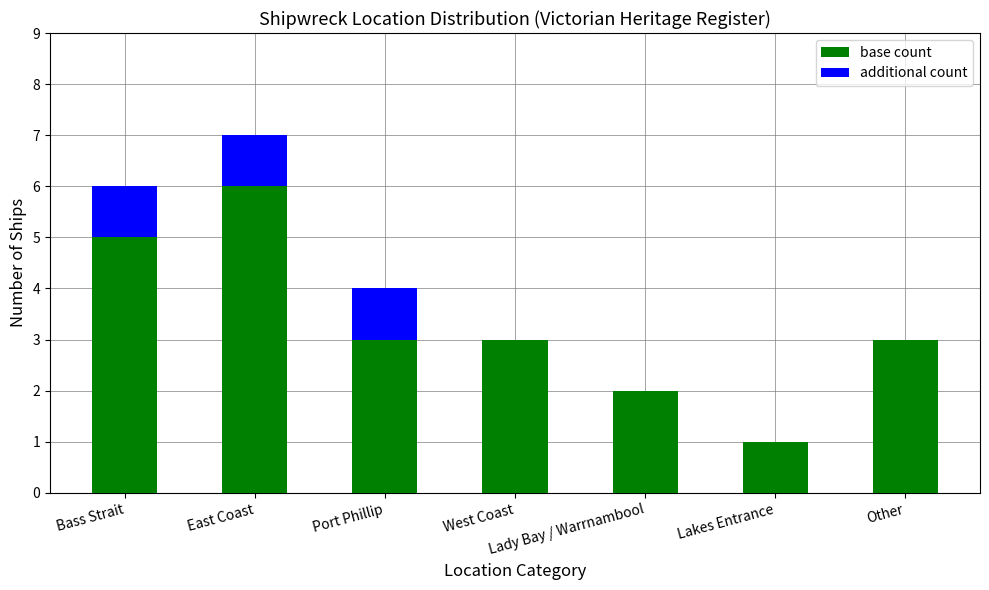

The value of base count at West Coast is 3. True or false?

True